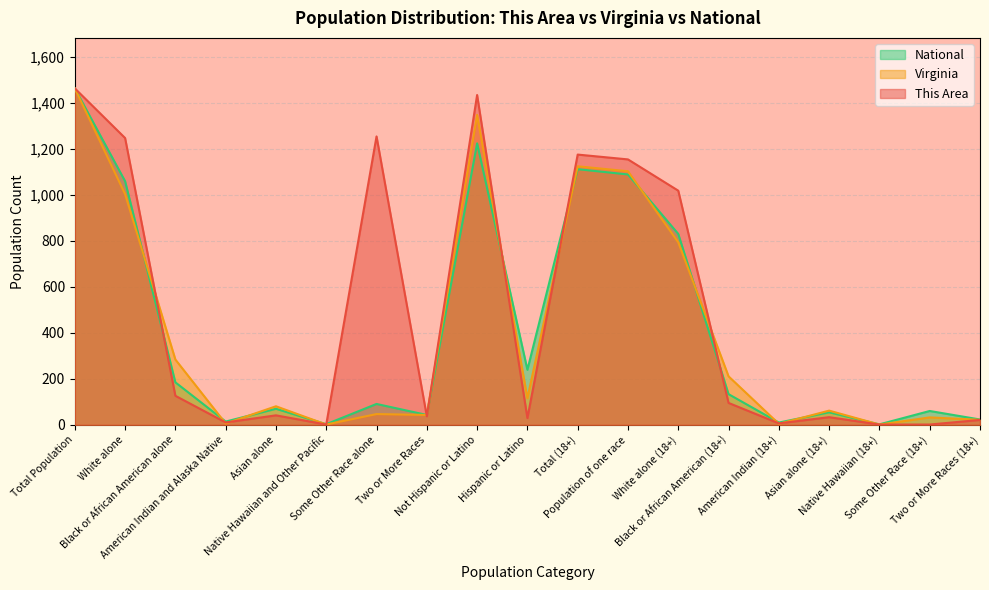

What is the difference between the maximum and minimum values in the This Area series?

1462.0